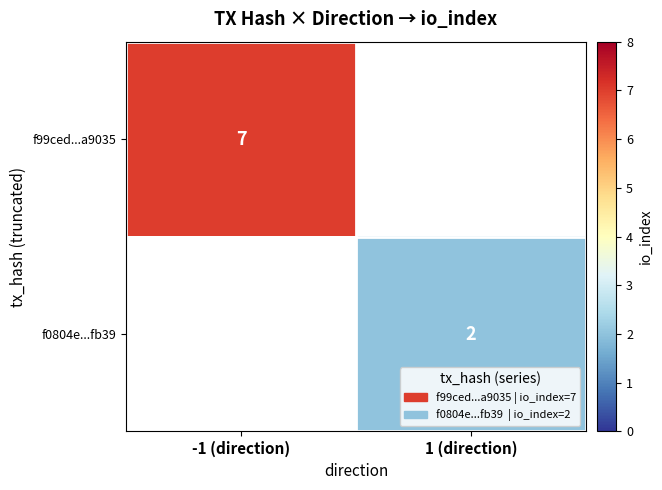

The f0804e...fb39 series shows 2 at 1 (direction). True or false?

True